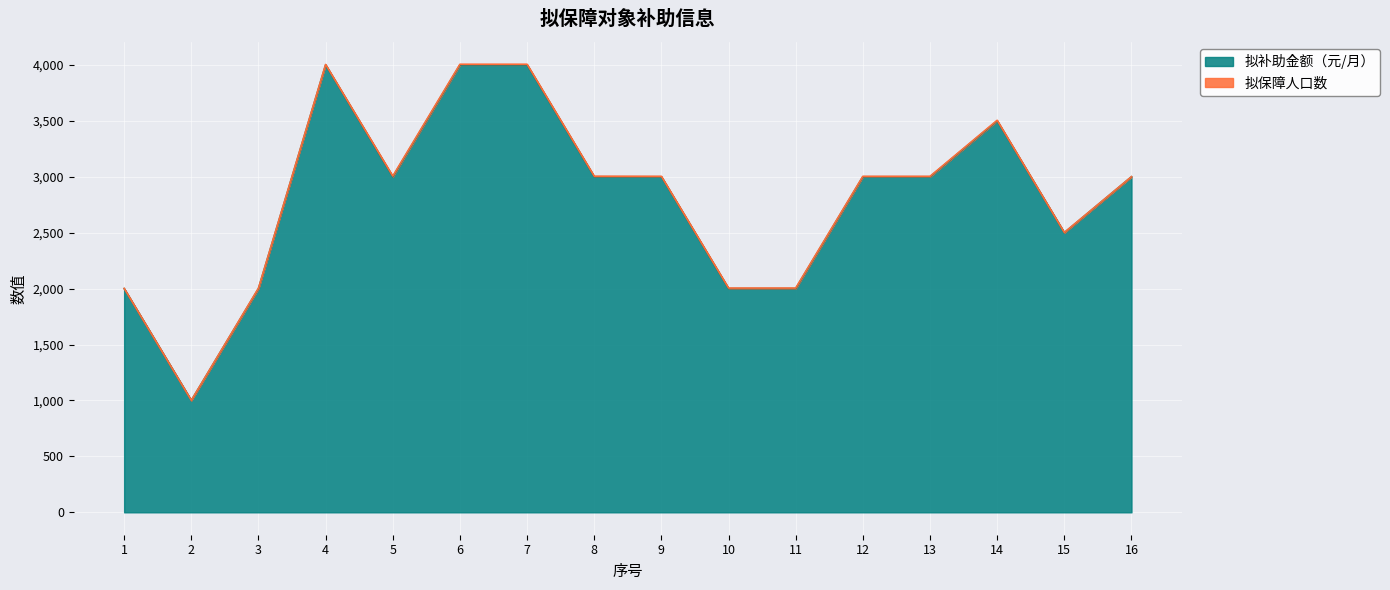

Rank the categories by value from lowest to highest.

2, 1, 3, 10, 11, 15, 5, 8, 9, 12, 13, 16, 14, 4, 6, 7